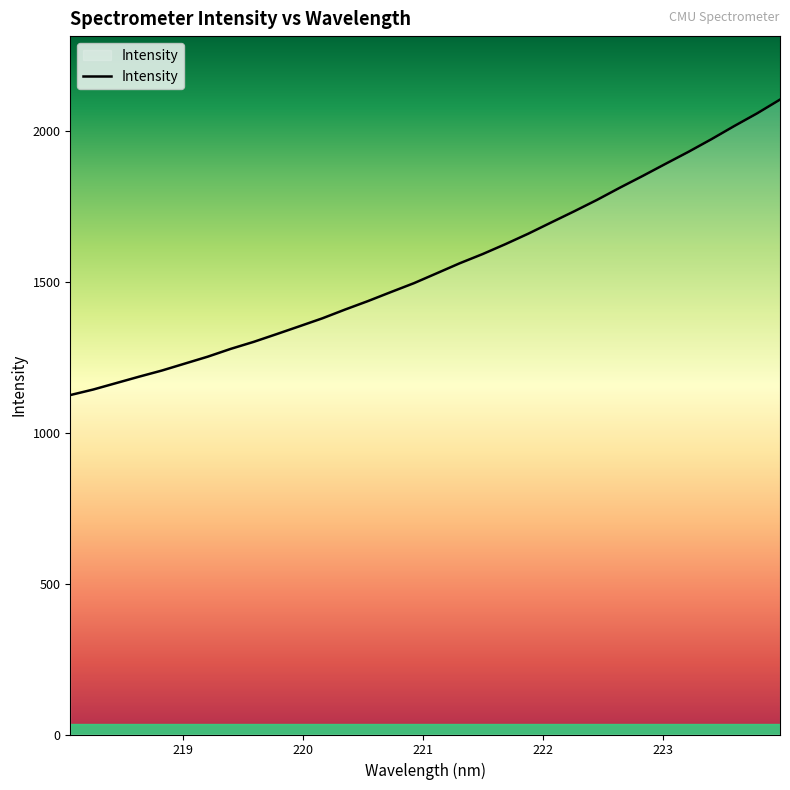

What is the maximum value shown in the chart?

2105.4